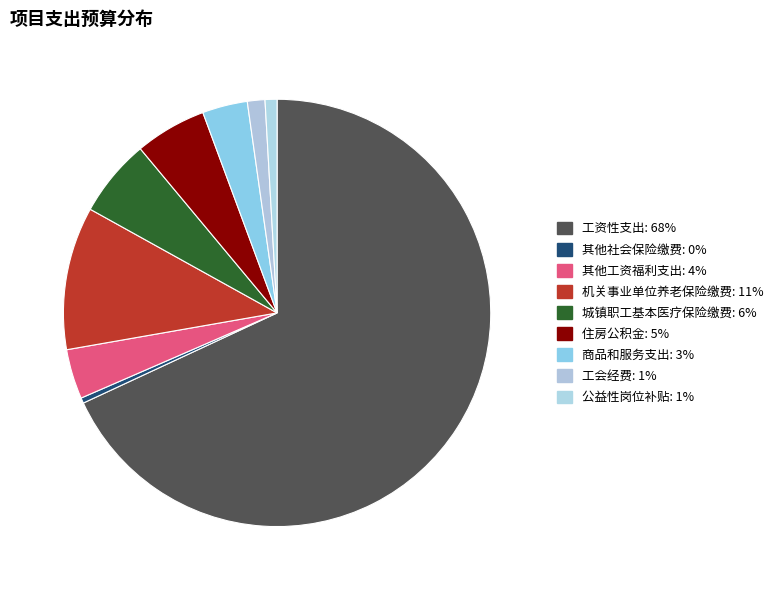

Rank the categories by value from lowest to highest.

其他社会保险缴费, 公益性岗位补贴, 工会经费, 商品和服务支出, 其他工资福利支出, 住房公积金, 城镇职工基本医疗保险缴费, 机关事业单位养老保险缴费, 工资性支出